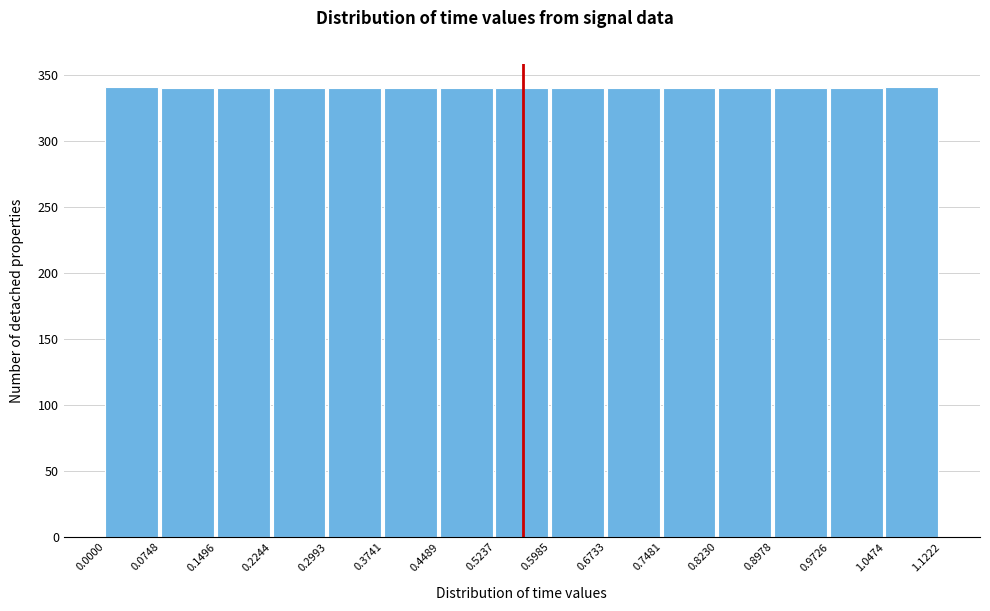

Reading left to right, transcribe this chart: for each bar, give the range it covers on the x-axis and its height. The values are not printed on the chart, so give them approximately, as read against the axis.

0.0000 to 0.0748: 340
0.0748 to 0.1496: 340
0.1496 to 0.2244: 340
0.2244 to 0.2993: 340
0.2993 to 0.3741: 340
0.3741 to 0.4489: 340
0.4489 to 0.5237: 340
0.5237 to 0.5985: 340
0.5985 to 0.6733: 340
0.6733 to 0.7481: 340
0.7481 to 0.8230: 340
0.8230 to 0.8978: 340
0.8978 to 0.9726: 340
0.9726 to 1.0474: 340
1.0474 to 1.1222: 340